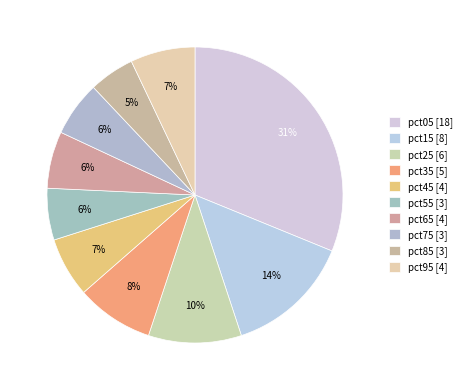

Which category has the biggest portion of the pie?

pct05